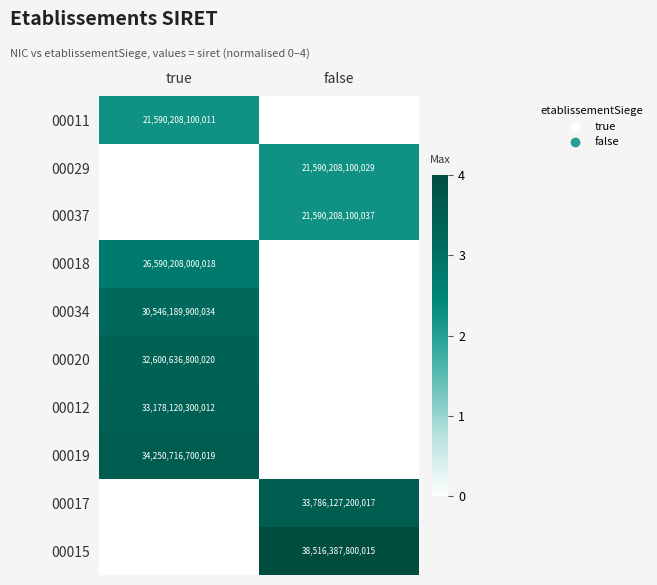

Is the value of 00011 at true greater than the value of 00034 at true?

No